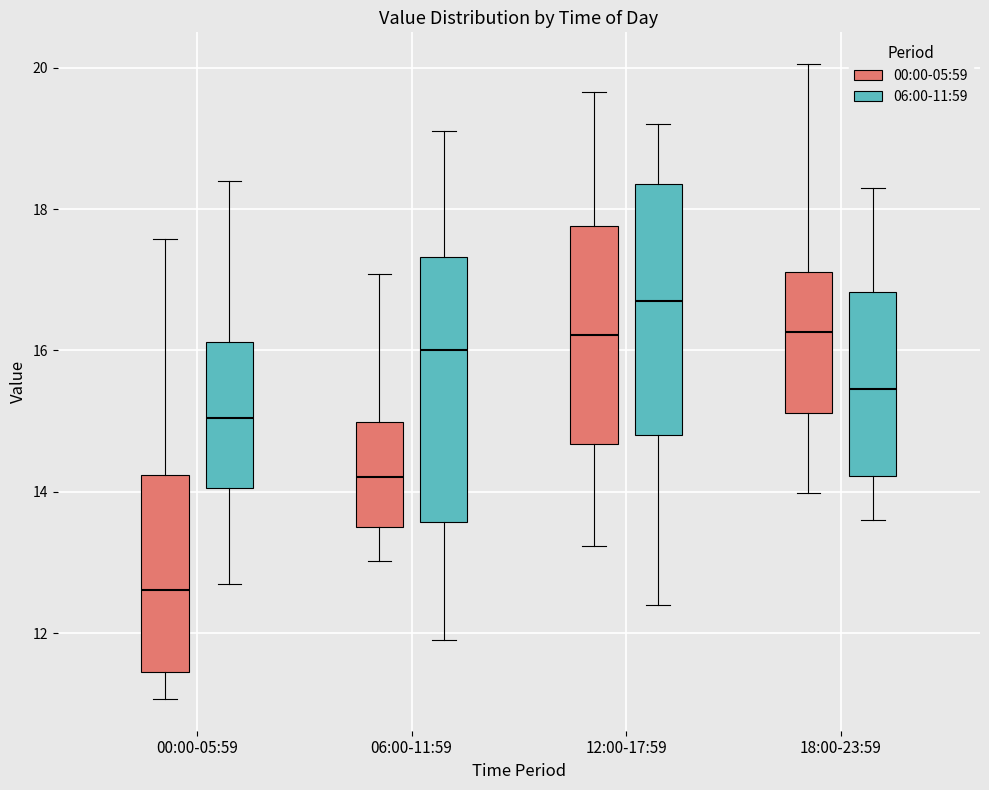

Which box has the lowest median line?

00:00-05:59 (00:00-05:59)